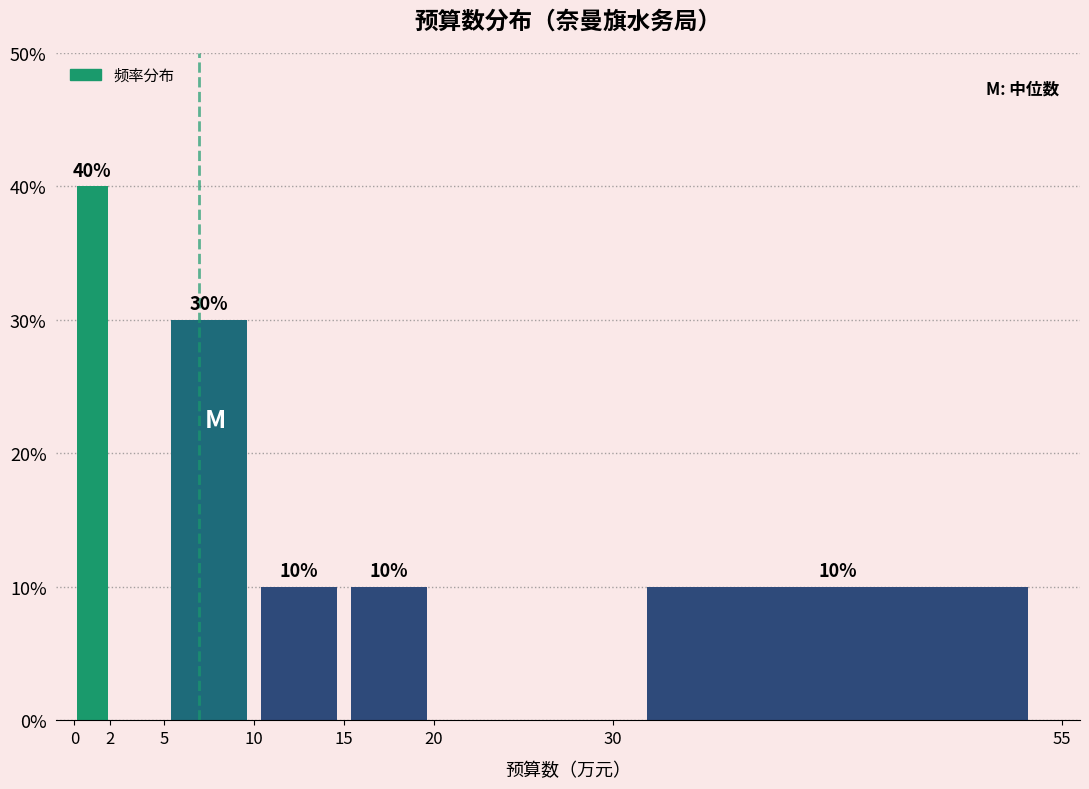

Which range on the x-axis has the tallest bar?

0 to 2